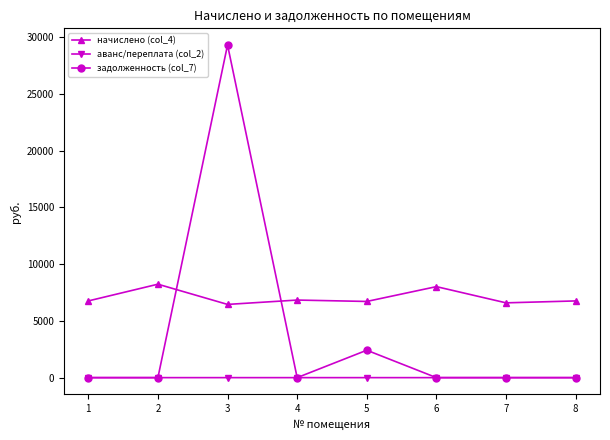

At which label does начислено (col_4) first exceed 6758?

1